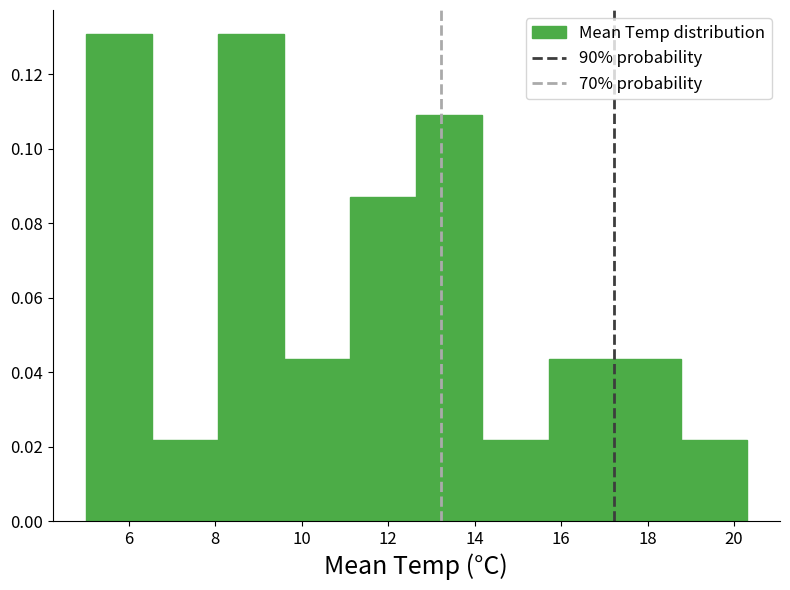

Reading left to right, list every bar in this chart as the range it spans on the x-axis followed by its height. Neither the bar edges nor the heights are printed on the chart, so give them approximately, as read against the axes.

5.0 to 6.6: 0.130
6.6 to 8.0: 0.022
8.0 to 9.6: 0.130
9.6 to 11.2: 0.044
11.2 to 12.6: 0.088
12.6 to 14.2: 0.108
14.2 to 15.8: 0.022
15.8 to 17.2: 0.044
17.2 to 18.8: 0.044
18.8 to 20.4: 0.022